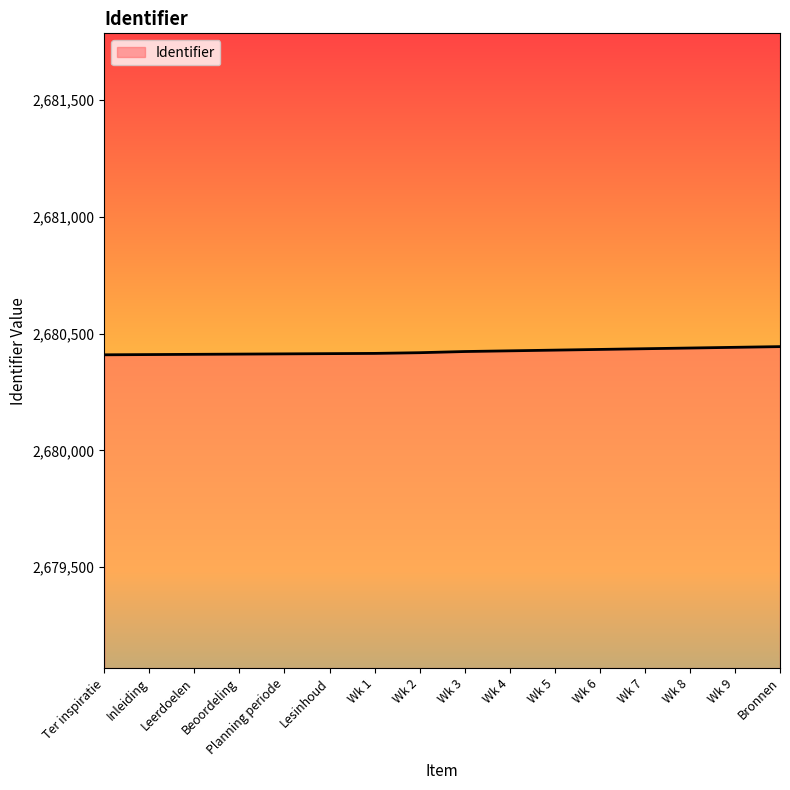

What is the smallest value displayed?

2680409